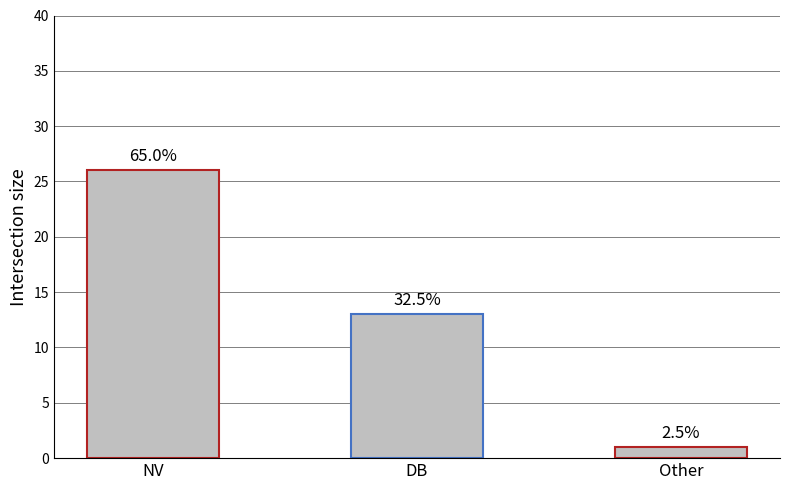

What is the label of the 1st bar from the right?

Other